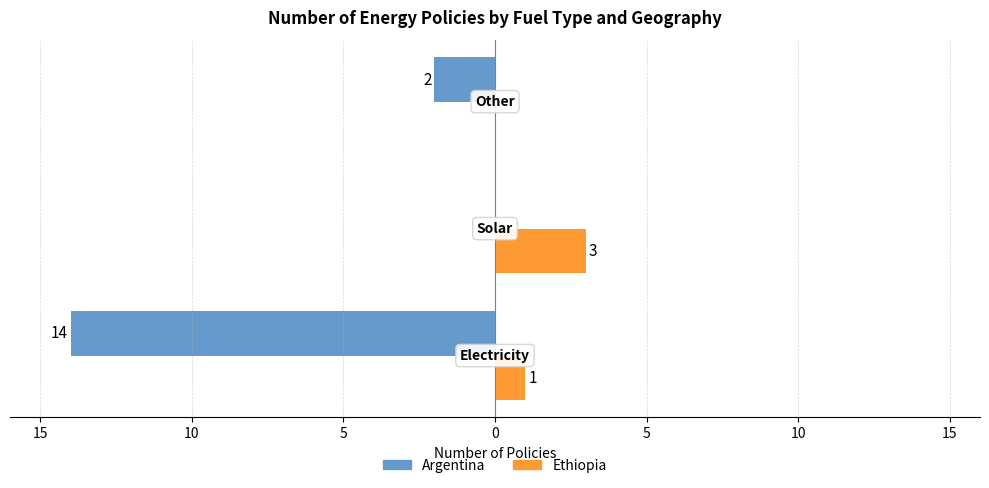

What is the lowest value of the Argentina series?

-14